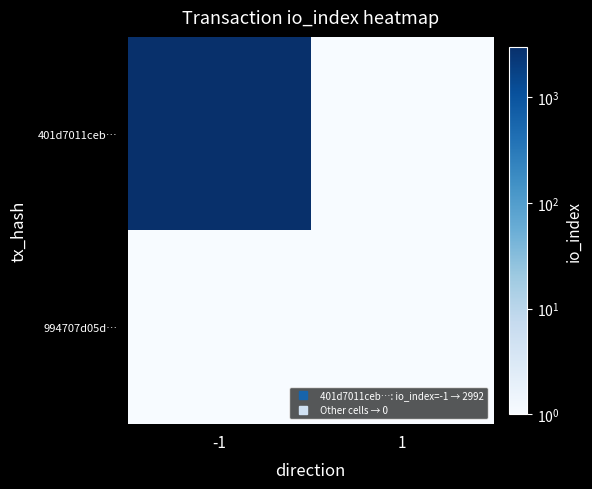

Rank the series at 1 from highest to lowest value.

401d7011ceb…, 994707d05d…